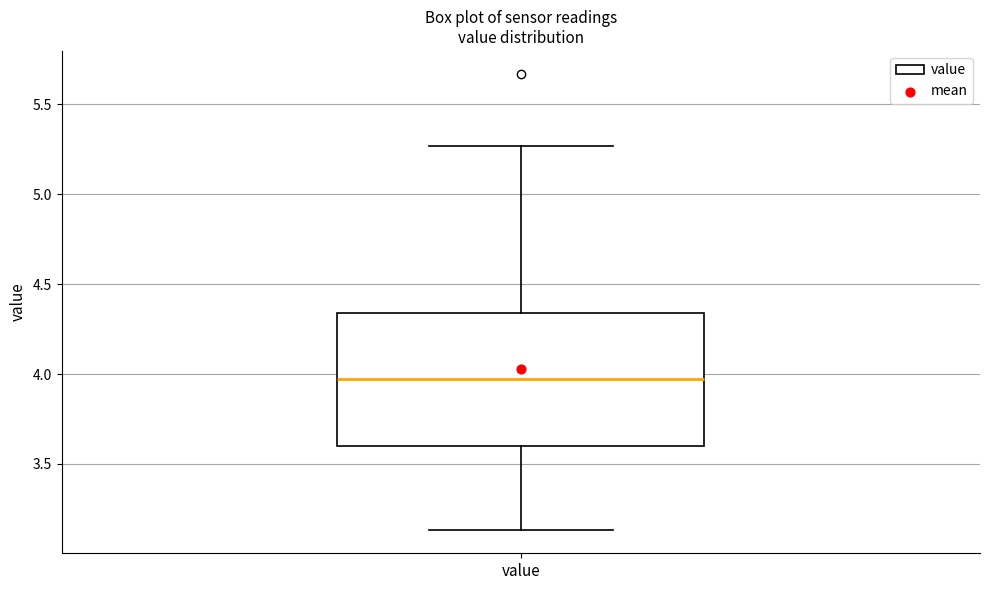

Transcribe this box plot: give where the median line is, the range the box spans, and where the two whiskers end, as read against the y-axis. The values are not printed on the chart, so give them approximately, as read against the axis.

median 3.95, box 3.60 to 4.35, whiskers 3.15 to 5.25